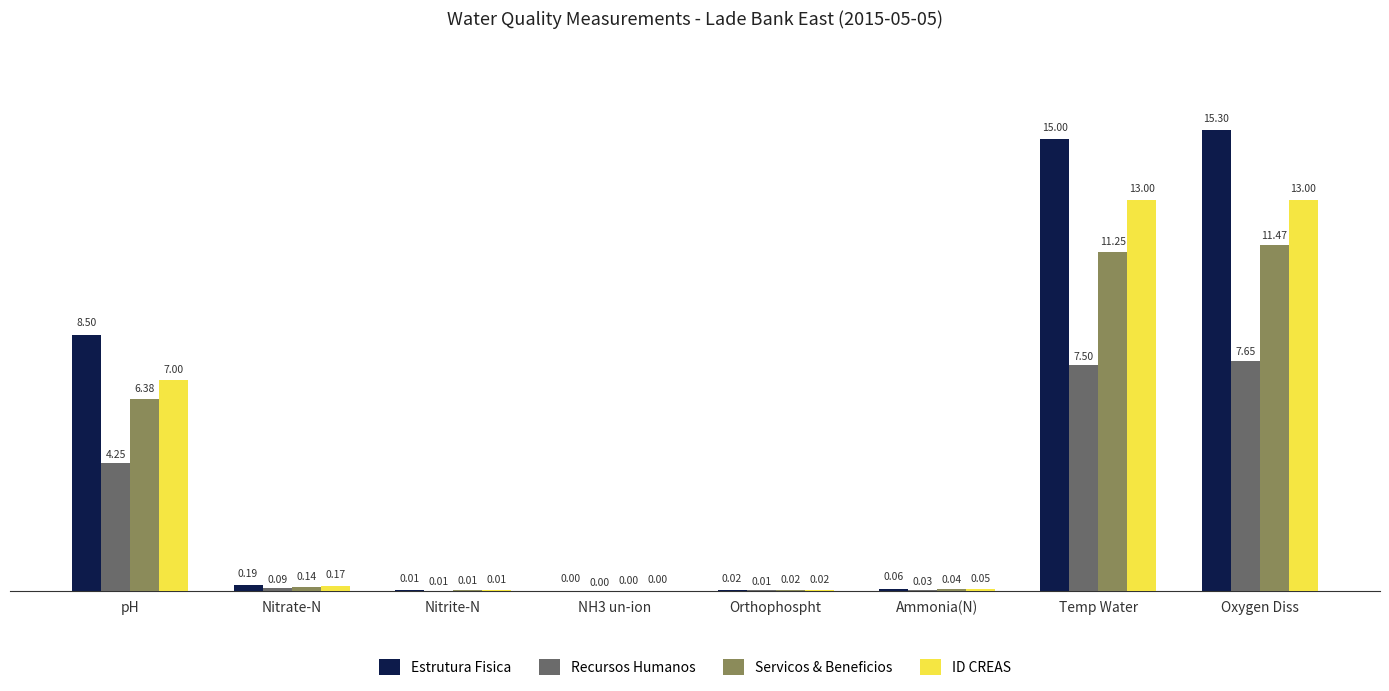

What is the average value of the Servicos & Beneficios series?

3.7